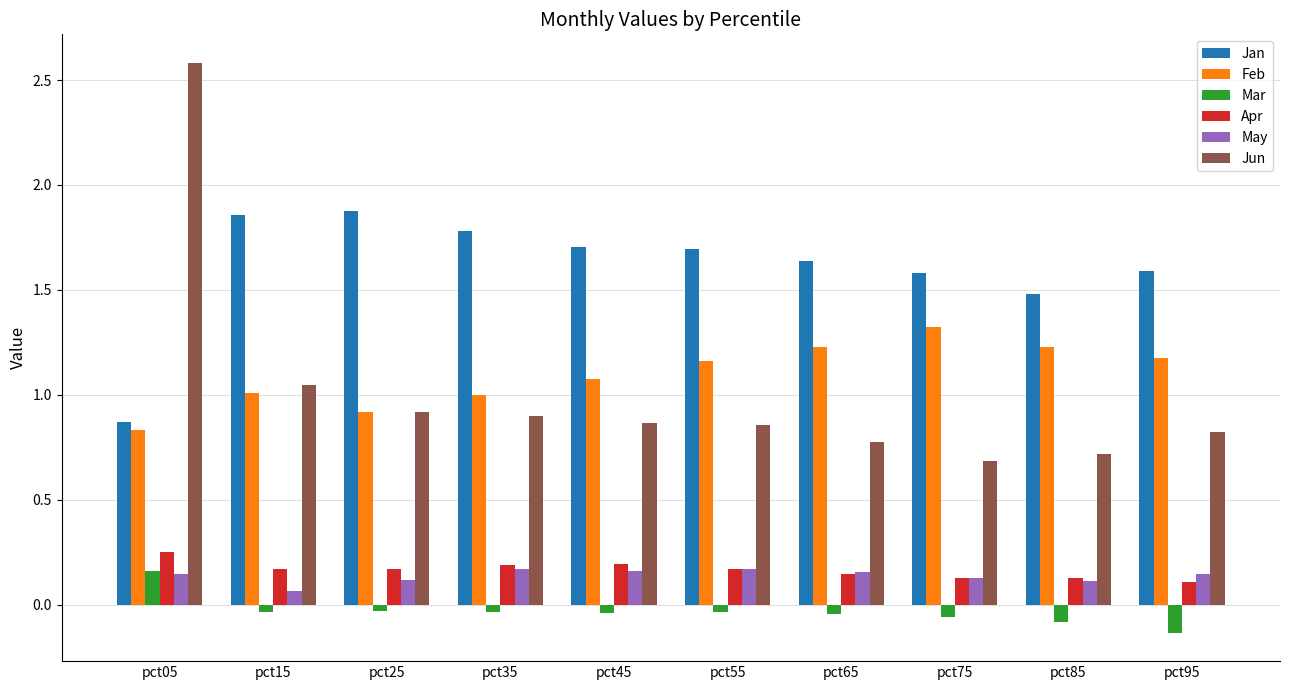

The Jun series shows 0.6 at pct45. True or false?

False